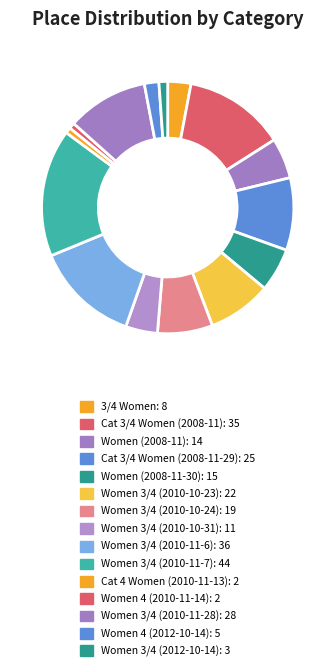

To the nearest percent, what portion does Women 3/4 (2010-11-6) represent?

13%